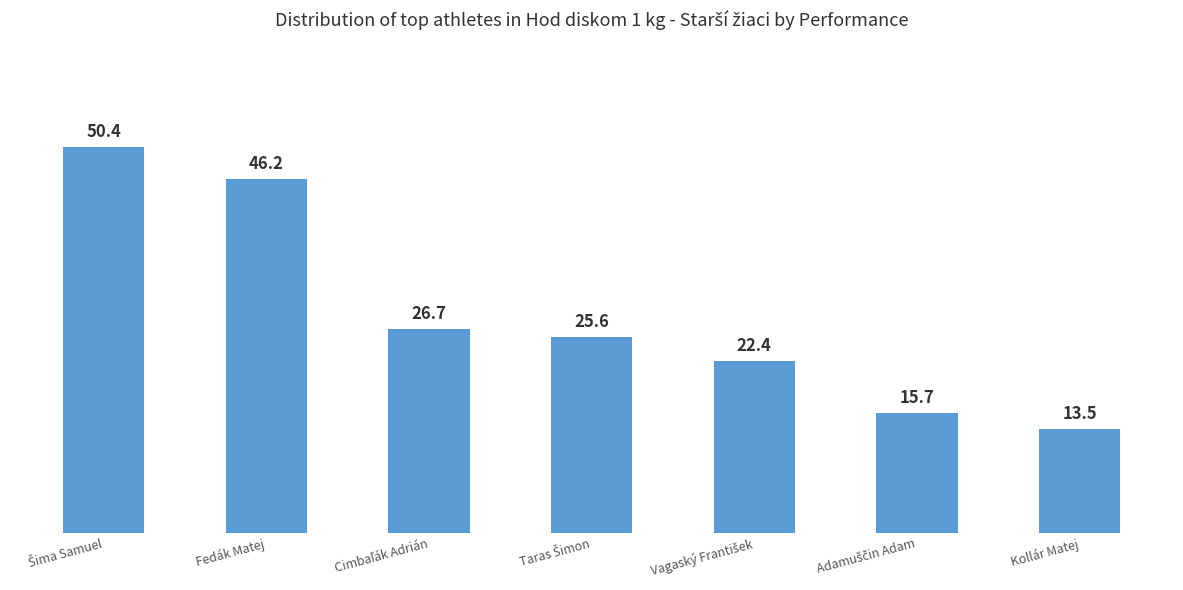

What position from the right is Kollár Matej?

1